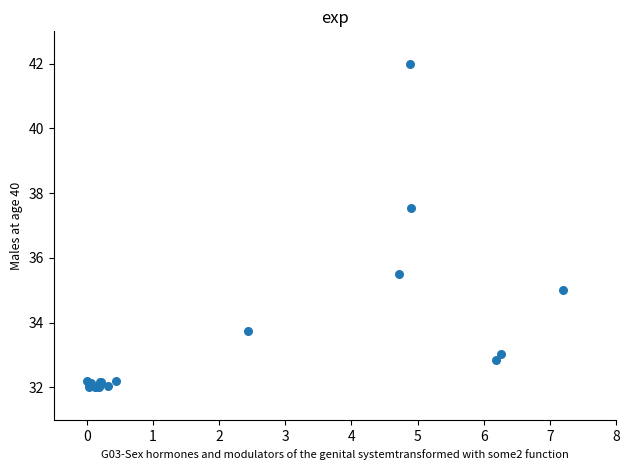

What Y value in the scatter plot is closest to 37?

37.5